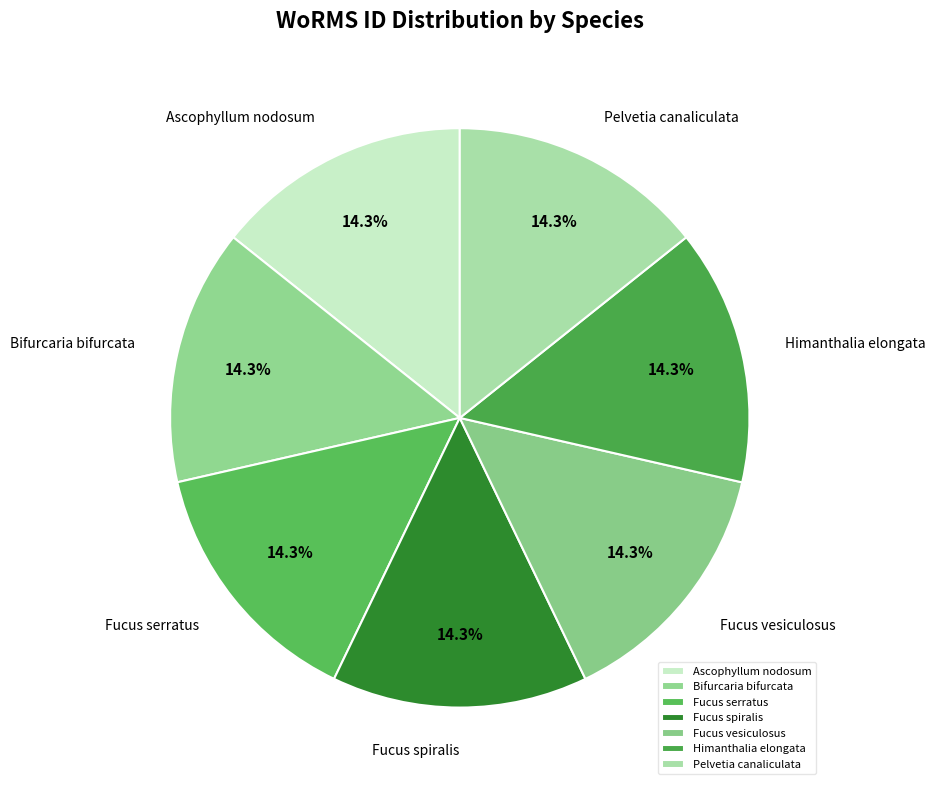

Combined, do Pelvetia canaliculata and Bifurcaria bifurcata account for over 50%?

No